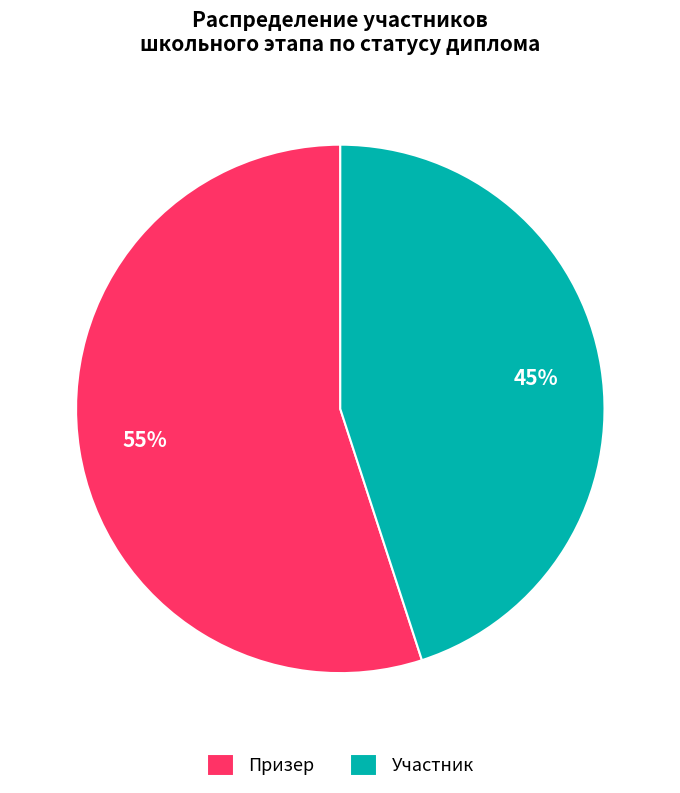

Which category has the biggest portion of the pie?

Призер